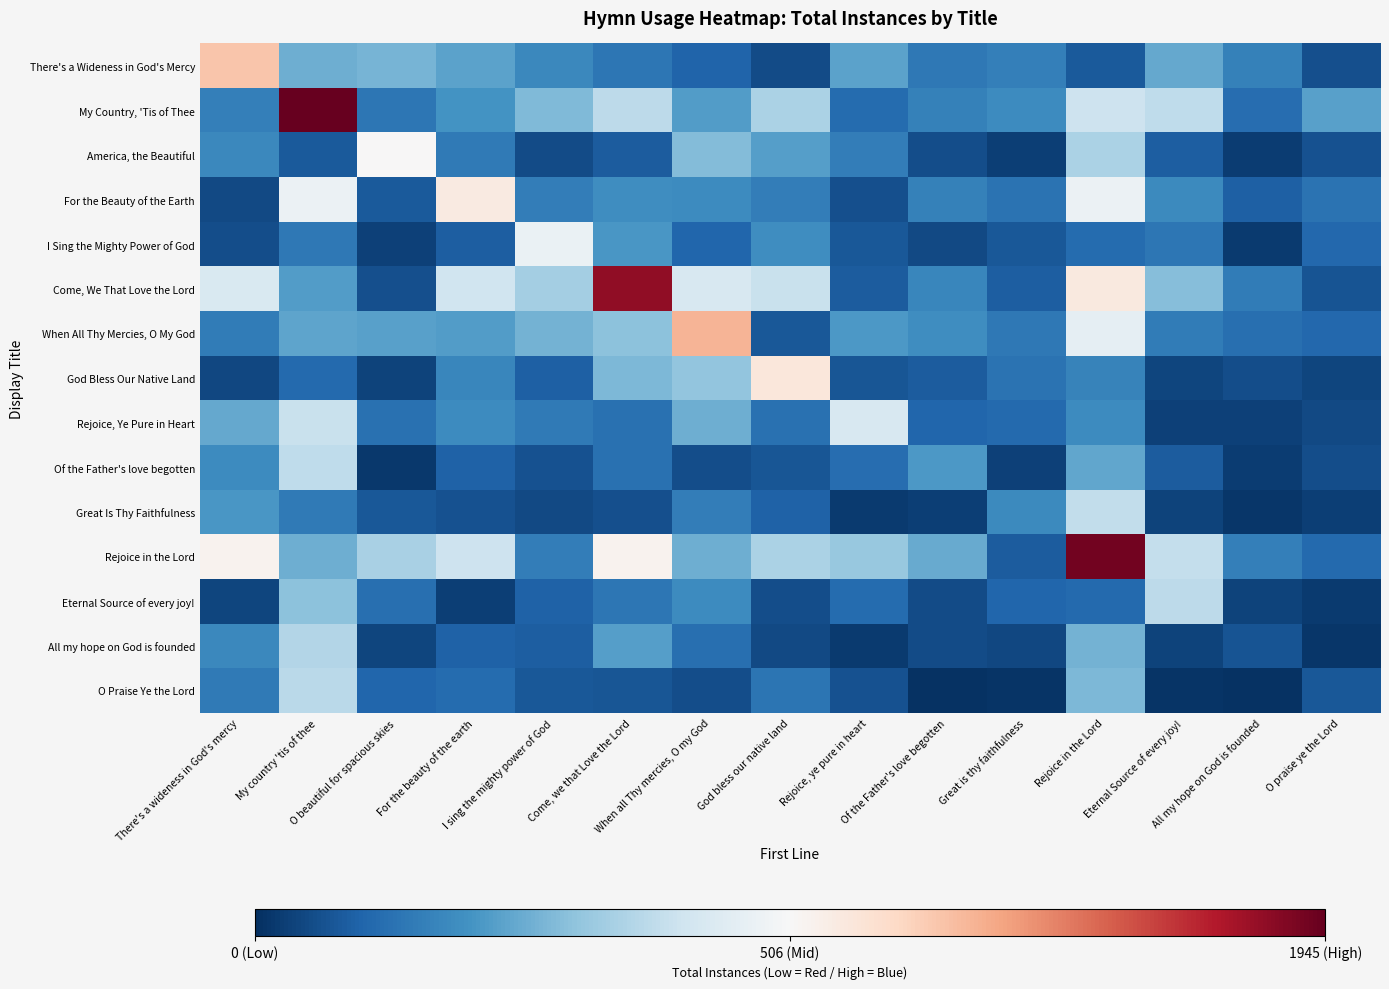

Reading left to right, what are all the values shown in this chart?

There's a Wideness in God's Mercy: There's a wideness in God's mercy=900.0	My country 'tis of thee=257.6	O beautiful for spacious skies=269.1	For the beauty of the earth=234.7	I sing the mighty power of God=177.9	Come, we that Love the Lord=140.5	When all Thy mercies, O my God=99.3	God bless our native land=55.1	Rejoice, ye pure in heart=234.1	Of the Father's love begotten=145.0	Great is thy faithfulness=161.4	Rejoice in the Lord=79.8	Eternal Source of every joy!=247.7	All my hope on God is founded=165.4	O praise ye the Lord=60.8
My Country, 'Tis of Thee: There's a wideness in God's mercy=161.7	My country 'tis of thee=1945.0	O beautiful for spacious skies=139.9	For the beauty of the earth=201.7	I sing the mighty power of God=282.3	Come, we that Love the Lord=375.4	When all Thy mercies, O my God=223.6	God bless our native land=344.8	Rejoice, ye pure in heart=117.2	Of the Father's love begotten=164.4	Great is thy faithfulness=189.7	Rejoice in the Lord=402.1	Eternal Source of every joy!=376.3	All my hope on God is founded=120.7	O praise ye the Lord=232.6
America, the Beautiful: There's a wideness in God's mercy=180.9	My country 'tis of thee=81.2	O beautiful for spacious skies=506.0	For the beauty of the earth=149.6	I sing the mighty power of God=53.6	Come, we that Love the Lord=83.4	When all Thy mercies, O my God=287.5	God bless our native land=227.4	Rejoice, ye pure in heart=155.1	Of the Father's love begotten=56.4	Great is thy faithfulness=29.0	Rejoice in the Lord=346.9	Eternal Source of every joy!=89.6	All my hope on God is founded=26.7	O praise ye the Lord=65.2
For the Beauty of the Earth: There's a wideness in God's mercy=47.6	My country 'tis of thee=474.7	O beautiful for spacious skies=80.1	For the beauty of the earth=633.0	I sing the mighty power of God=155.6	Come, we that Love the Lord=192.5	When all Thy mercies, O my God=189.3	God bless our native land=156.8	Rejoice, ye pure in heart=60.7	Of the Father's love begotten=164.9	Great is thy faithfulness=131.2	Rejoice in the Lord=478.1	Eternal Source of every joy!=182.5	All my hope on God is founded=91.0	O praise ye the Lord=132.5
I Sing the Mighty Power of God: There's a wideness in God's mercy=55.5	My country 'tis of thee=143.3	O beautiful for spacious skies=32.2	For the beauty of the earth=90.5	I sing the mighty power of God=471.0	Come, we that Love the Lord=210.0	When all Thy mercies, O my God=106.6	God bless our native land=193.3	Rejoice, ye pure in heart=78.4	Of the Father's love begotten=50.8	Great is thy faithfulness=78.6	Rejoice in the Lord=117.3	Eternal Source of every joy!=139.4	All my hope on God is founded=20.5	O praise ye the Lord=108.5
Come, We That Love the Lord: There's a wideness in God's mercy=430.3	My country 'tis of thee=223.1	O beautiful for spacious skies=59.5	For the beauty of the earth=405.8	I sing the mighty power of God=335.8	Come, we that Love the Lord=1787.0	When all Thy mercies, O my God=425.1	God bless our native land=392.4	Rejoice, ye pure in heart=84.0	Of the Father's love begotten=175.6	Great is thy faithfulness=89.2	Rejoice in the Lord=647.5	Eternal Source of every joy!=289.5	All my hope on God is founded=153.9	O praise ye the Lord=67.4
When All Thy Mercies, O My God: There's a wideness in God's mercy=150.8	My country 'tis of thee=241.1	O beautiful for spacious skies=229.8	For the beauty of the earth=222.9	I sing the mighty power of God=265.0	Come, we that Love the Lord=299.9	When all Thy mercies, O my God=999.0	God bless our native land=76.5	Rejoice, ye pure in heart=213.5	Of the Father's love begotten=191.8	Great is thy faithfulness=145.8	Rejoice in the Lord=462.2	Eternal Source of every joy!=152.7	All my hope on God is founded=124.4	O praise ye the Lord=107.5
God Bless Our Native Land: There's a wideness in God's mercy=46.1	My country 'tis of thee=114.6	O beautiful for spacious skies=35.7	For the beauty of the earth=177.1	I sing the mighty power of God=91.0	Come, we that Love the Lord=279.6	When all Thy mercies, O my God=306.1	God bless our native land=666.0	Rejoice, ye pure in heart=74.9	Of the Father's love begotten=85.2	Great is thy faithfulness=133.6	Rejoice in the Lord=166.3	Eternal Source of every joy!=39.9	All my hope on God is founded=55.6	O praise ye the Lord=39.6
Rejoice, Ye Pure in Heart: There's a wideness in God's mercy=248.9	My country 'tis of thee=394.6	O beautiful for spacious skies=126.6	For the beauty of the earth=188.0	I sing the mighty power of God=148.6	Come, we that Love the Lord=127.6	When all Thy mercies, O my God=258.2	God bless our native land=130.4	Rejoice, ye pure in heart=426.0	Of the Father's love begotten=106.4	Great is thy faithfulness=110.9	Rejoice in the Lord=186.9	Eternal Source of every joy!=35.3	All my hope on God is founded=32.1	O praise ye the Lord=50.3
Of the Father's love begotten: There's a wideness in God's mercy=187.3	My country 'tis of thee=379.2	O beautiful for spacious skies=18.9	For the beauty of the earth=96.9	I sing the mighty power of God=67.2	Come, we that Love the Lord=127.8	When all Thy mercies, O my God=55.8	God bless our native land=74.0	Rejoice, ye pure in heart=121.6	Of the Father's love begotten=214.0	Great is thy faithfulness=32.5	Rejoice in the Lord=243.7	Eternal Source of every joy!=86.7	All my hope on God is founded=25.1	O praise ye the Lord=57.0
Great Is Thy Faithfulness: There's a wideness in God's mercy=209.7	My country 'tis of thee=147.0	O beautiful for spacious skies=77.3	For the beauty of the earth=63.4	I sing the mighty power of God=49.0	Come, we that Love the Lord=62.0	When all Thy mercies, O my God=155.8	God bless our native land=96.0	Rejoice, ye pure in heart=20.7	Of the Father's love begotten=29.4	Great is thy faithfulness=184.0	Rejoice in the Lord=381.7	Eternal Source of every joy!=37.2	All my hope on God is founded=12.7	O praise ye the Lord=29.0
Rejoice in the Lord: There's a wideness in God's mercy=551.2	My country 'tis of thee=258.4	O beautiful for spacious skies=341.9	For the beauty of the earth=399.5	I sing the mighty power of God=157.3	Come, we that Love the Lord=560.7	When all Thy mercies, O my God=258.3	God bless our native land=346.9	Rejoice, ye pure in heart=314.8	Of the Father's love begotten=250.0	Great is thy faithfulness=84.7	Rejoice in the Lord=1891.0	Eternal Source of every joy!=387.4	All my hope on God is founded=159.0	O praise ye the Lord=113.5
Eternal Source of every joy!: There's a wideness in God's mercy=40.9	My country 'tis of thee=297.5	O beautiful for spacious skies=126.1	For the beauty of the earth=28.0	I sing the mighty power of God=96.6	Come, we that Love the Lord=139.6	When all Thy mercies, O my God=189.1	God bless our native land=57.6	Rejoice, ye pure in heart=116.4	Of the Father's love begotten=54.3	Great is thy faithfulness=105.0	Rejoice in the Lord=111.0	Eternal Source of every joy!=372.0	All my hope on God is founded=37.3	O praise ye the Lord=20.2
All my hope on God is founded: There's a wideness in God's mercy=181.0	My country 'tis of thee=359.6	O beautiful for spacious skies=40.3	For the beauty of the earth=98.6	I sing the mighty power of God=90.7	Come, we that Love the Lord=226.7	When all Thy mercies, O my God=125.7	God bless our native land=49.5	Rejoice, ye pure in heart=20.4	Of the Father's love begotten=51.5	Great is thy faithfulness=46.2	Rejoice in the Lord=266.2	Eternal Source of every joy!=37.2	All my hope on God is founded=69.0	O praise ye the Lord=12.7
O Praise Ye the Lord: There's a wideness in God's mercy=148.7	My country 'tis of thee=368.2	O beautiful for spacious skies=105.3	For the beauty of the earth=114.8	I sing the mighty power of God=75.4	Come, we that Love the Lord=74.1	When all Thy mercies, O my God=57.4	God bless our native land=135.6	Rejoice, ye pure in heart=66.1	Of the Father's love begotten=7.8	Great is thy faithfulness=11.2	Rejoice in the Lord=277.9	Eternal Source of every joy!=11.6	All my hope on God is founded=7.8	O praise ye the Lord=78.0